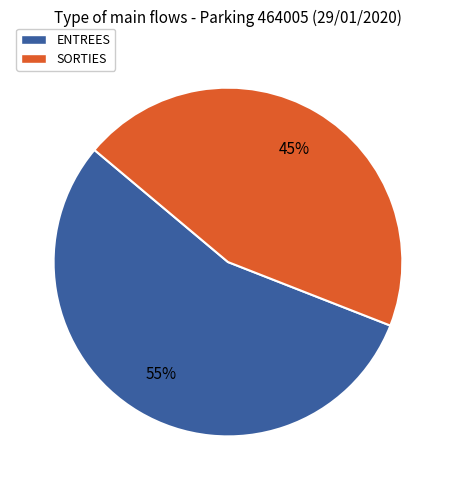

To the nearest percent, what is the difference between the ENTREES and SORTIES slice percentages?

10%